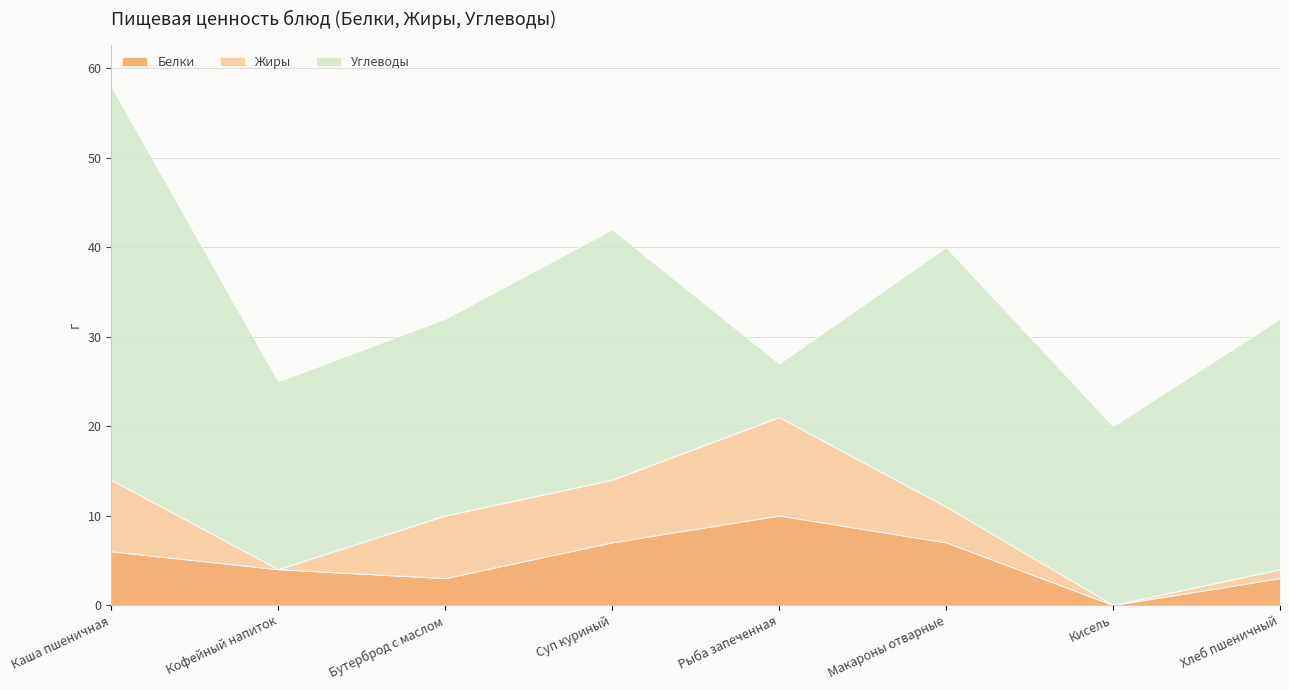

True or false: Белки has more than 1 interior local peaks.

False